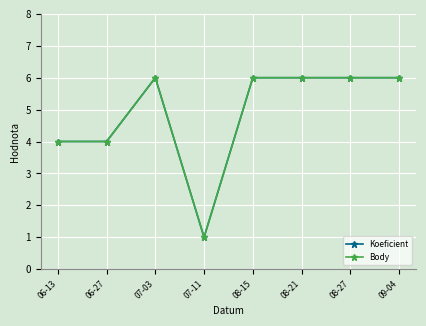

What is the approximate value of Koeficient at 09-04?

6